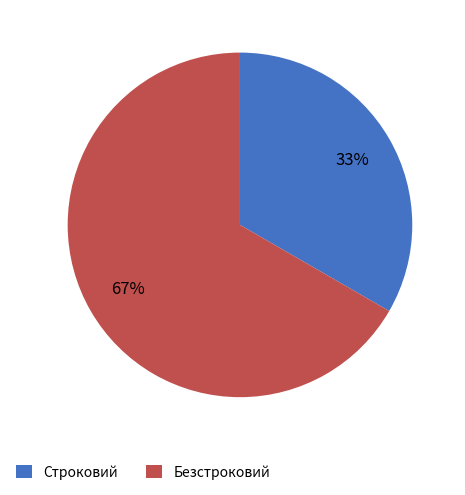

Which slice is the smallest?

Строковий